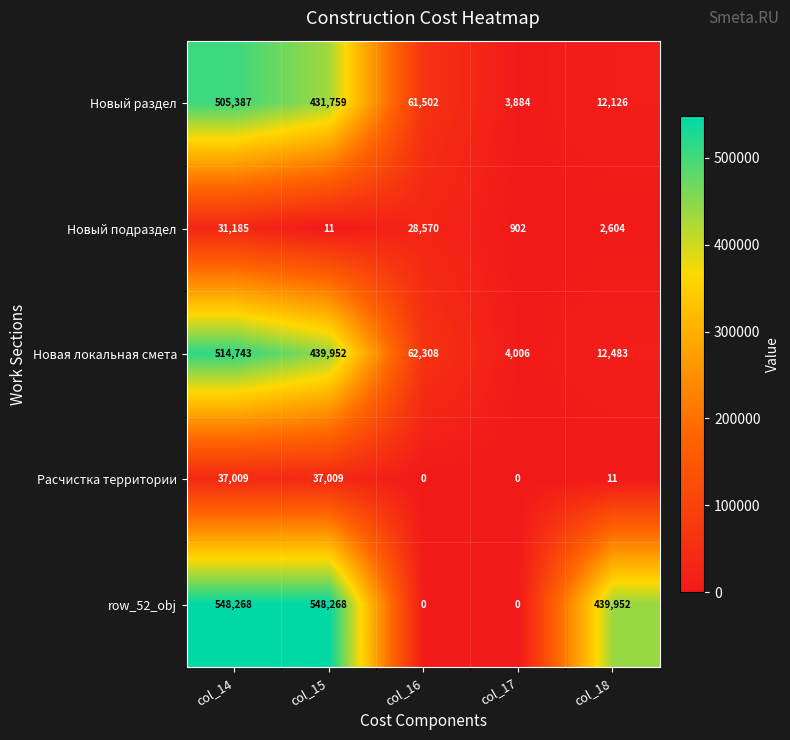

True or false: row_52_obj has a value of 828502 at col_15.

False